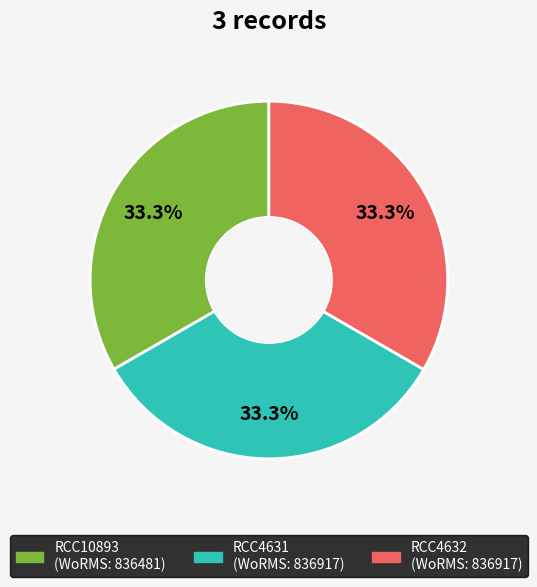

Combined, what portion of the pie is RCC4631 and RCC10893?

66.7%